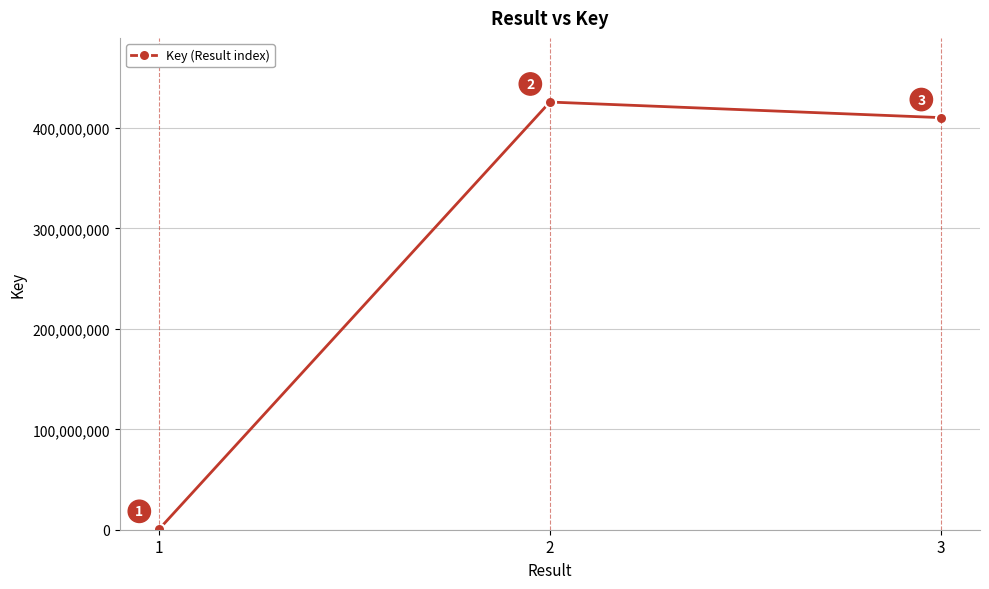

What is the maximum value shown in the chart?

425928477